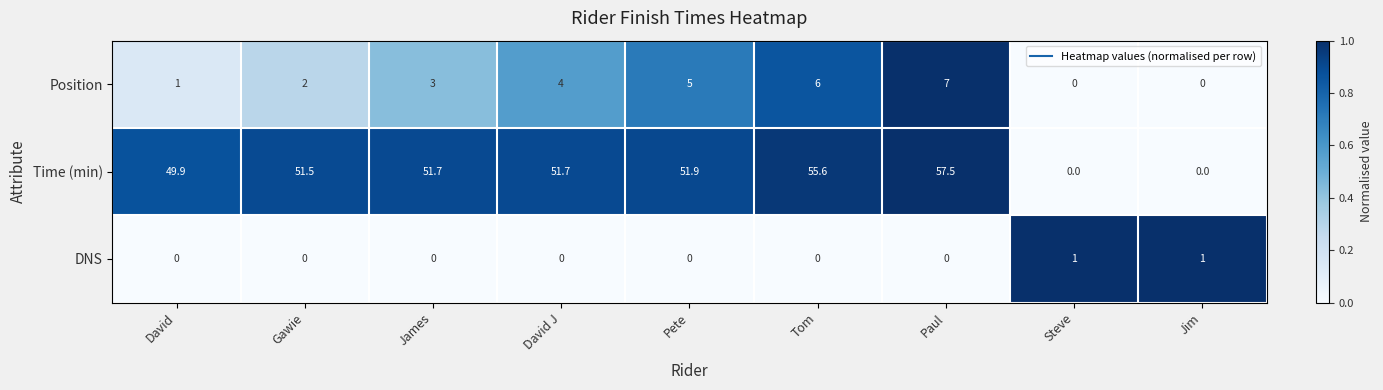

Reading left to right, list all the values displayed in this chart.

Position: David=1.0	Gawie=2.0	James=3.0	David J=4.0	Pete=5.0	Tom=6.0	Paul=7.0	Steve=0.0	Jim=0.0
Time (min): David=49.9	Gawie=51.5	James=51.7	David J=51.7	Pete=51.9	Tom=55.6	Paul=57.5	Steve=0.0	Jim=0.0
DNS: David=0.0	Gawie=0.0	James=0.0	David J=0.0	Pete=0.0	Tom=0.0	Paul=0.0	Steve=1.0	Jim=1.0